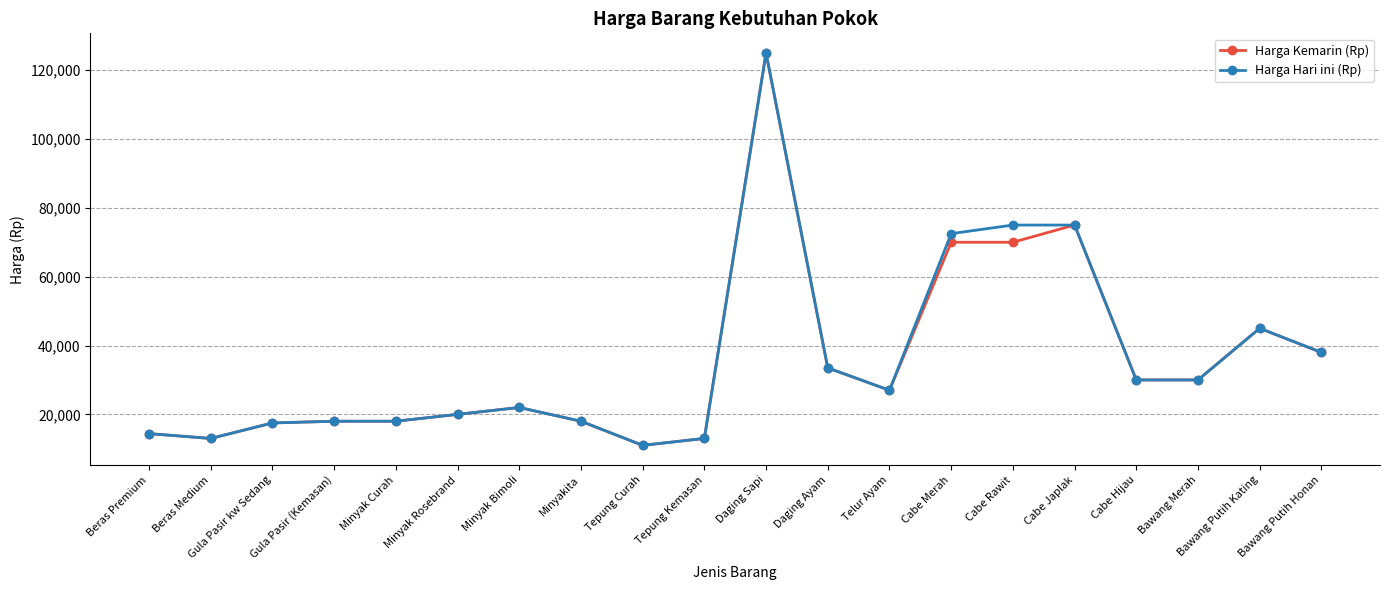

How many series are shown in this chart?

2